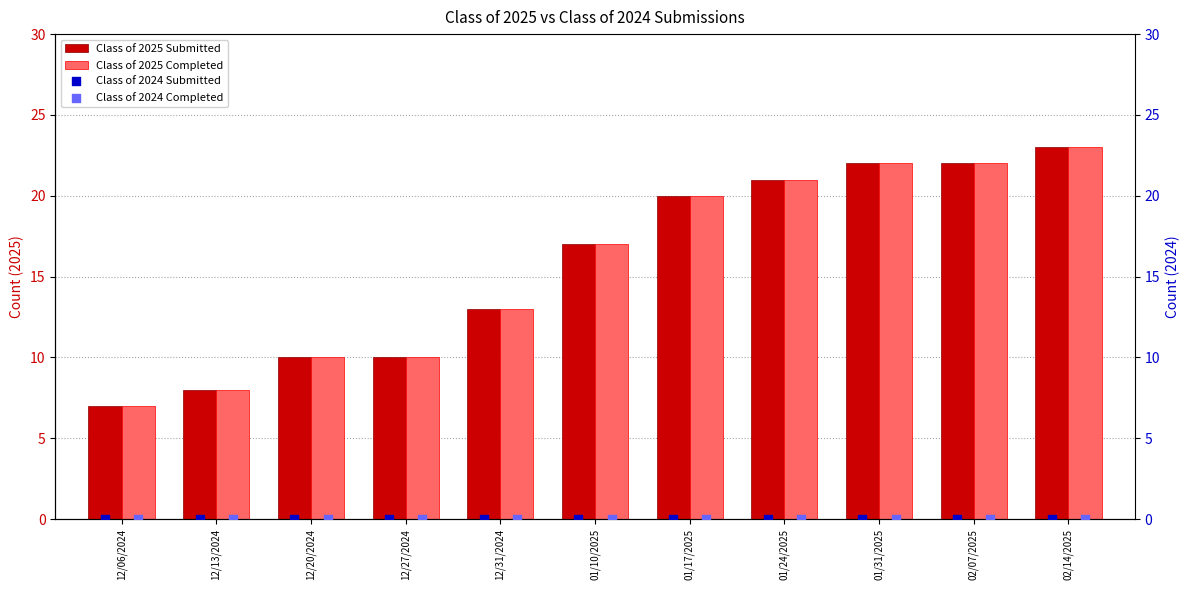

Which series has the widest spread of Y values?

Class of 2025 Submitted